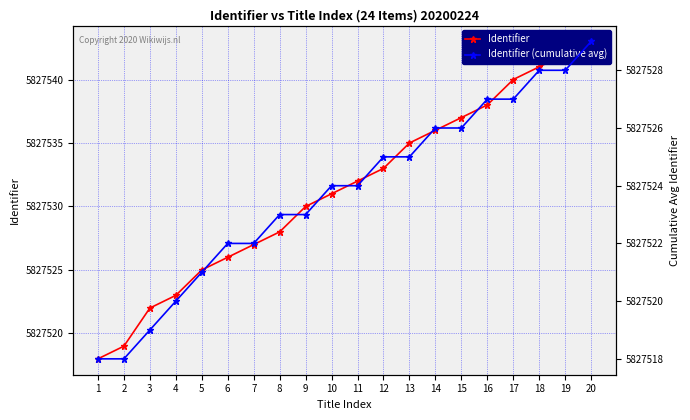

At which label is Identifier closest to 5827530?

9